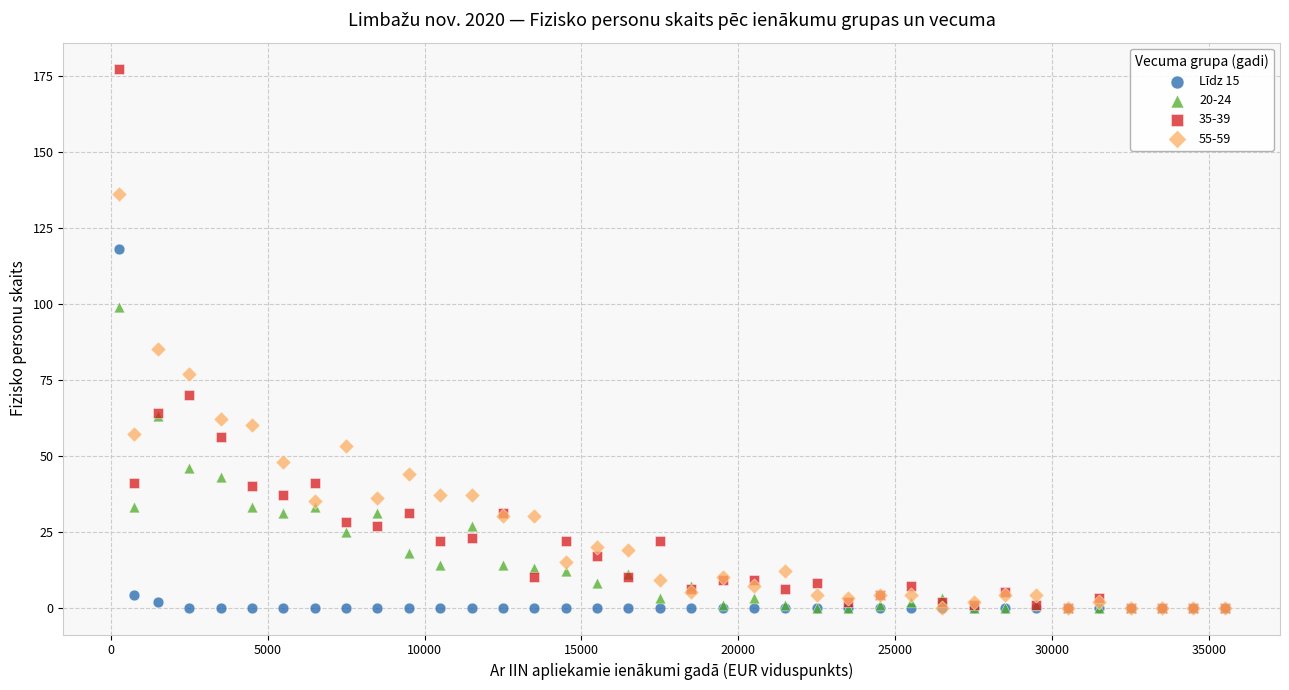

Across all series, what Y value is closest to 88?

85